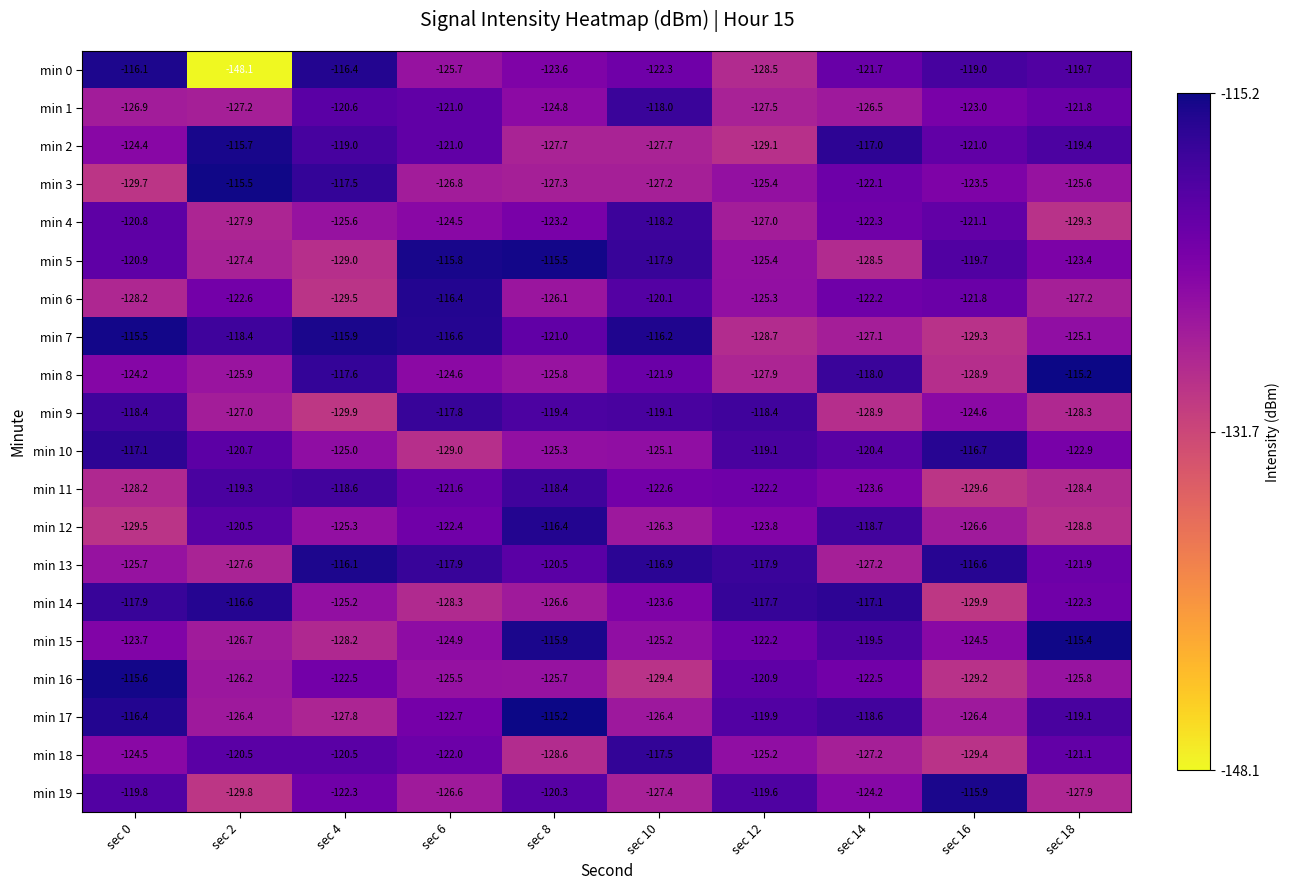

At which category is the sum across all series the highest?

sec 0